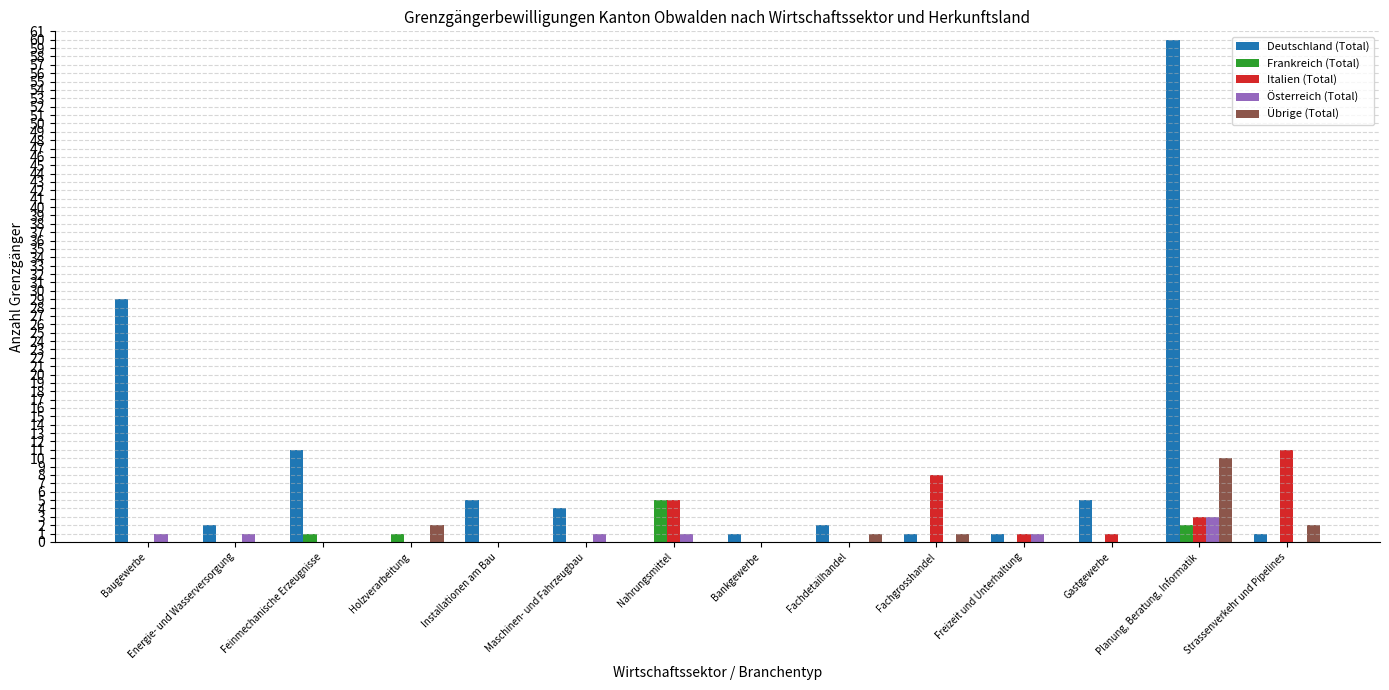

Are the bars grouped side by side (vs. stacked)?

Yes